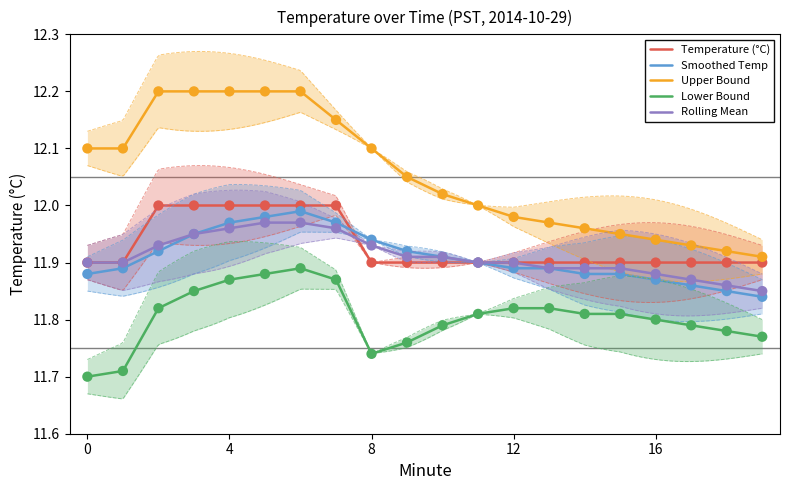

Which series has the largest total across all categories?

Upper Bound